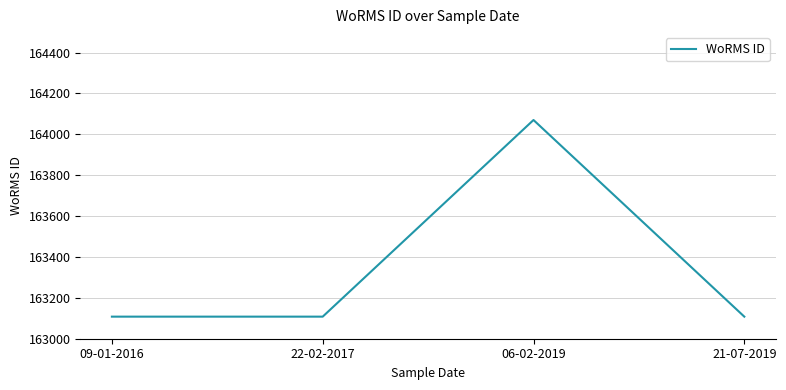

How many lines are shown in the chart?

1